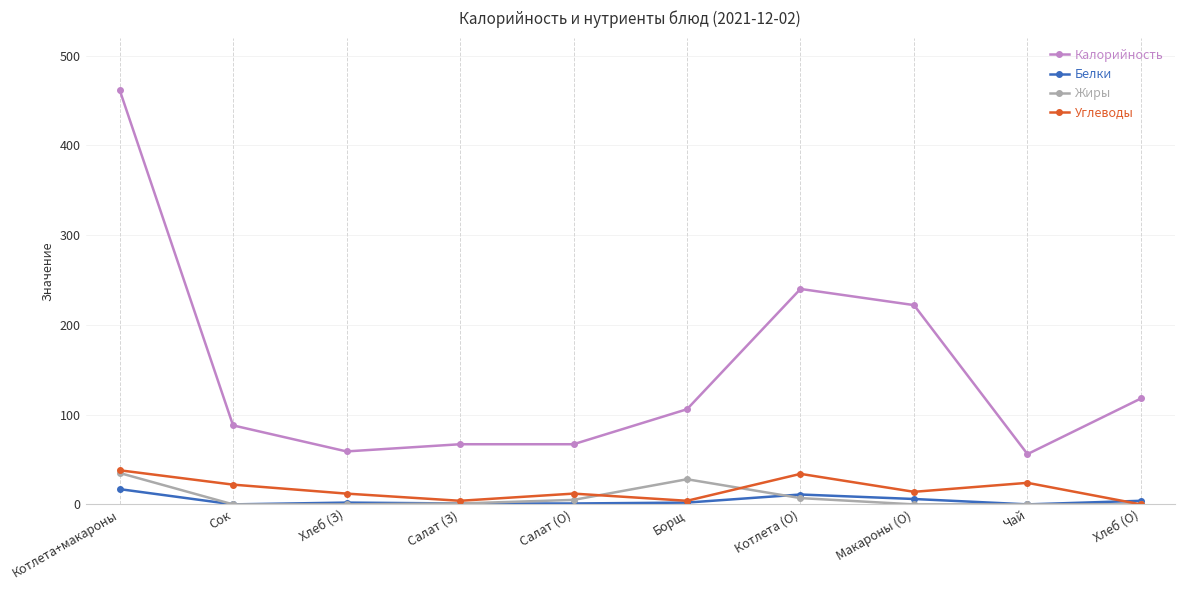

What is the difference between the highest and lowest values at Борщ?

104